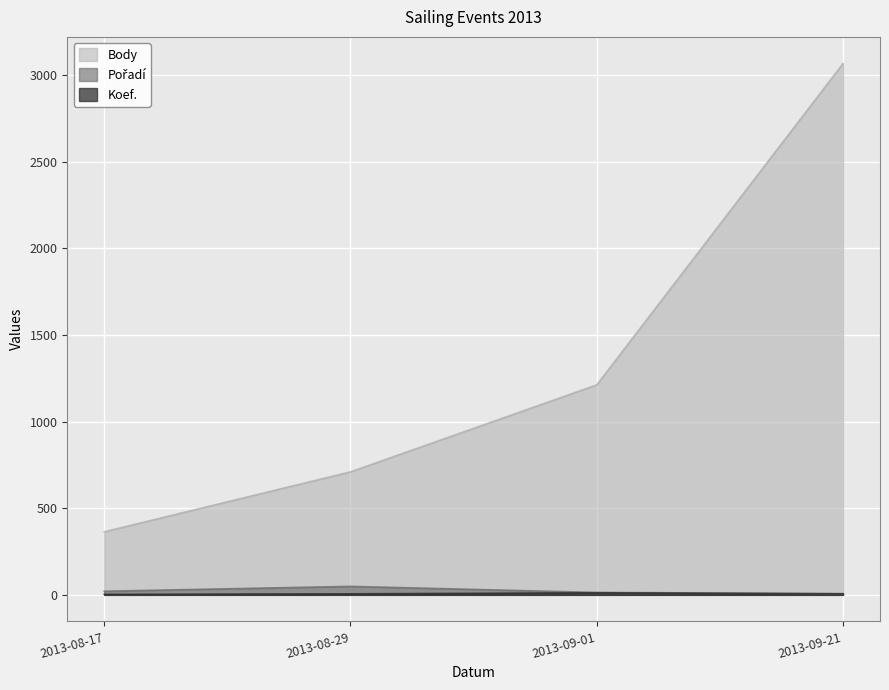

What are all the series names shown in the legend?

Body, Pořadí, Koef.